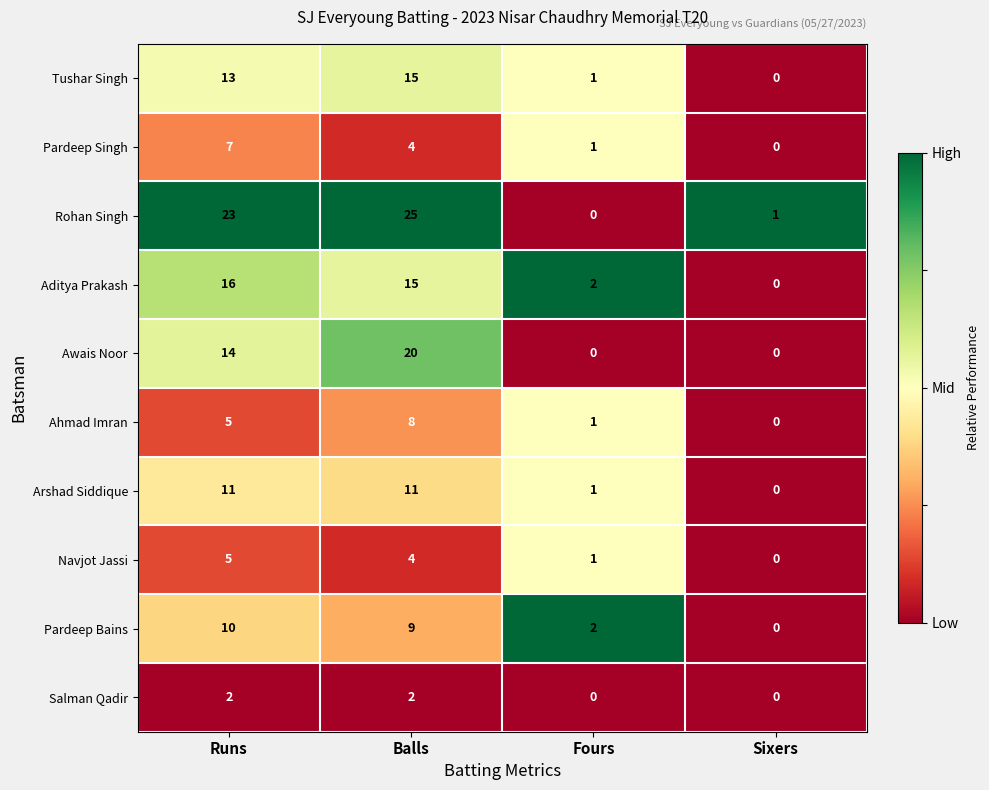

What is the difference between the maximum and minimum values in the Awais Noor series?

20